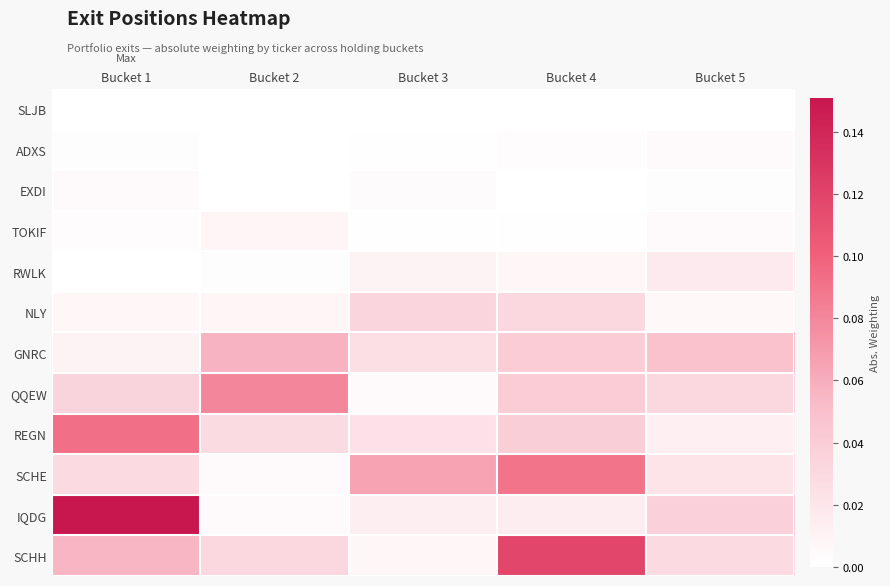

Reading left to right, list all the values displayed in this chart.

SLJB: Bucket 1=0.0	Bucket 2=0.0	Bucket 3=0.0	Bucket 4=0.0	Bucket 5=0.0
ADXS: Bucket 1=0.0	Bucket 2=0.0	Bucket 3=0.0	Bucket 4=0.0	Bucket 5=0.0
EXDI: Bucket 1=0.0	Bucket 2=0.0	Bucket 3=0.0	Bucket 4=0.0	Bucket 5=0.0
TOKIF: Bucket 1=0.0	Bucket 2=0.0	Bucket 3=0.0	Bucket 4=0.0	Bucket 5=0.0
RWLK: Bucket 1=0.0	Bucket 2=0.0	Bucket 3=0.0	Bucket 4=0.0	Bucket 5=0.0
NLY: Bucket 1=0.0	Bucket 2=0.0	Bucket 3=0.0	Bucket 4=0.0	Bucket 5=0.0
GNRC: Bucket 1=0.0	Bucket 2=0.1	Bucket 3=0.0	Bucket 4=0.0	Bucket 5=0.0
QQEW: Bucket 1=0.0	Bucket 2=0.1	Bucket 3=0.0	Bucket 4=0.0	Bucket 5=0.0
REGN: Bucket 1=0.1	Bucket 2=0.0	Bucket 3=0.0	Bucket 4=0.0	Bucket 5=0.0
SCHE: Bucket 1=0.0	Bucket 2=0.0	Bucket 3=0.1	Bucket 4=0.1	Bucket 5=0.0
IQDG: Bucket 1=0.2	Bucket 2=0.0	Bucket 3=0.0	Bucket 4=0.0	Bucket 5=0.0
SCHH: Bucket 1=0.1	Bucket 2=0.0	Bucket 3=0.0	Bucket 4=0.1	Bucket 5=0.0